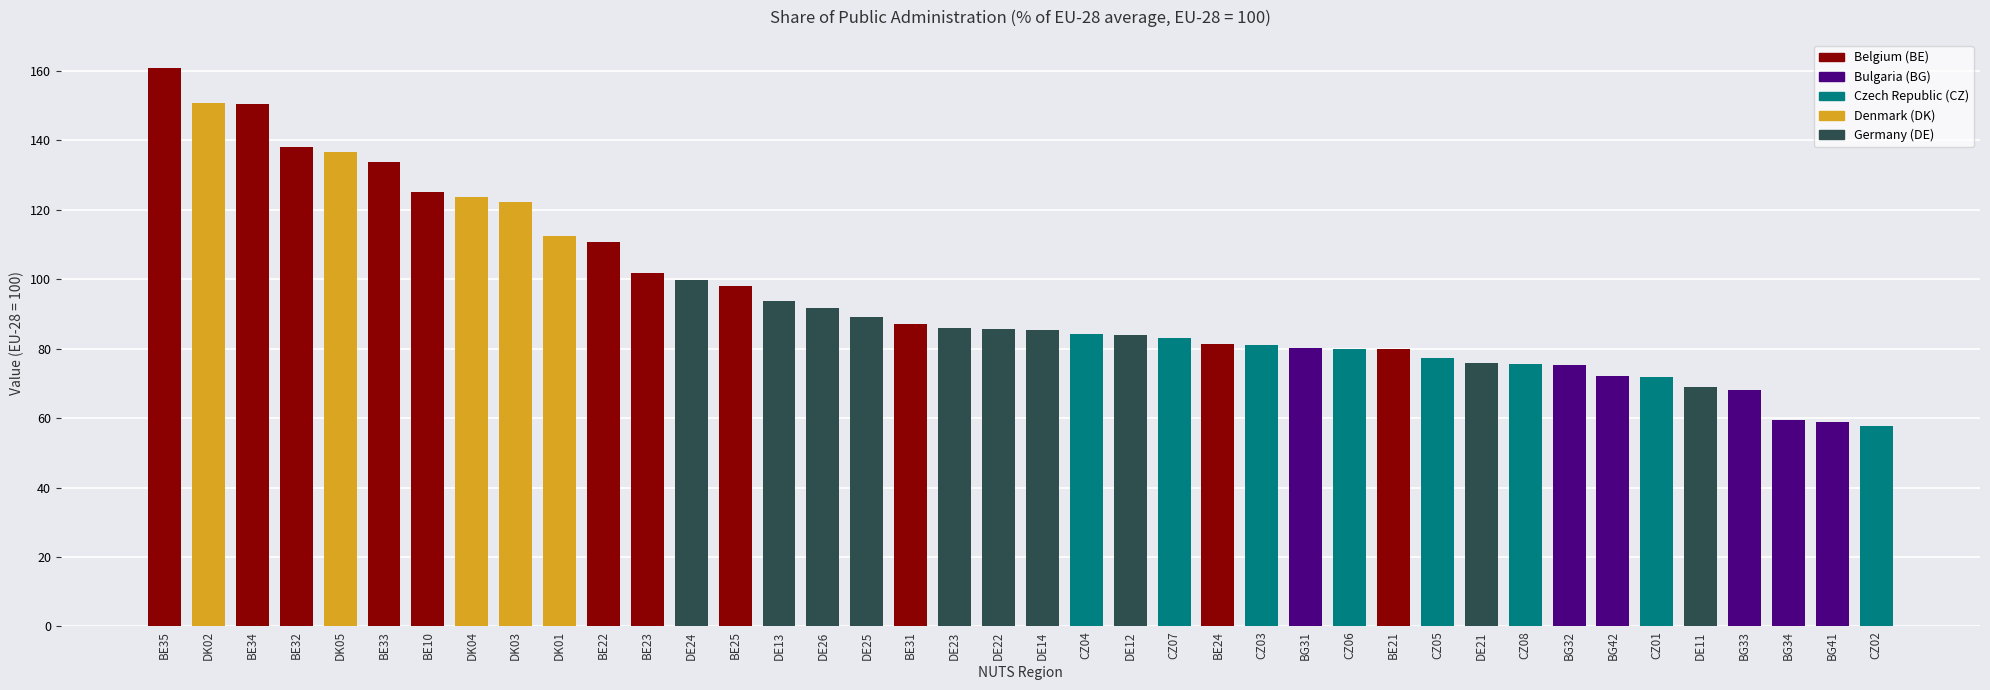

What is the greatest value displayed?

160.9